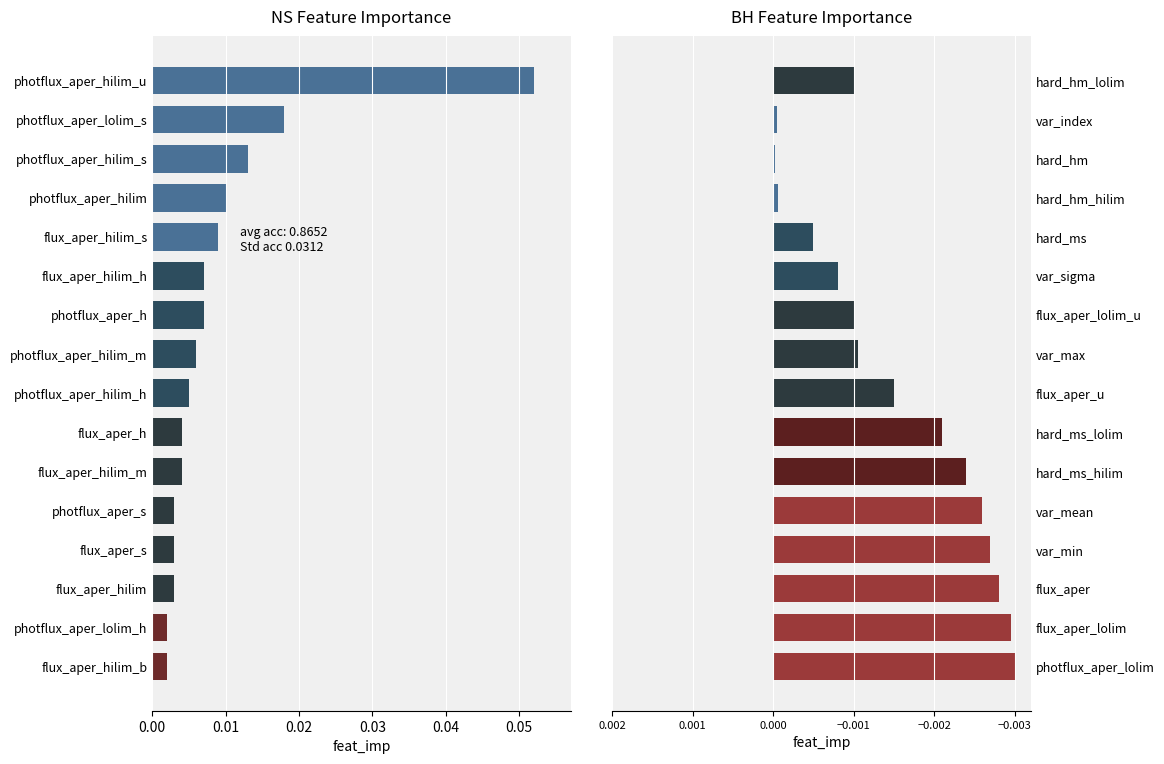

The NS Feature Importance series shows 0.0 at photflux_aper_hilim_m. True or false?

False